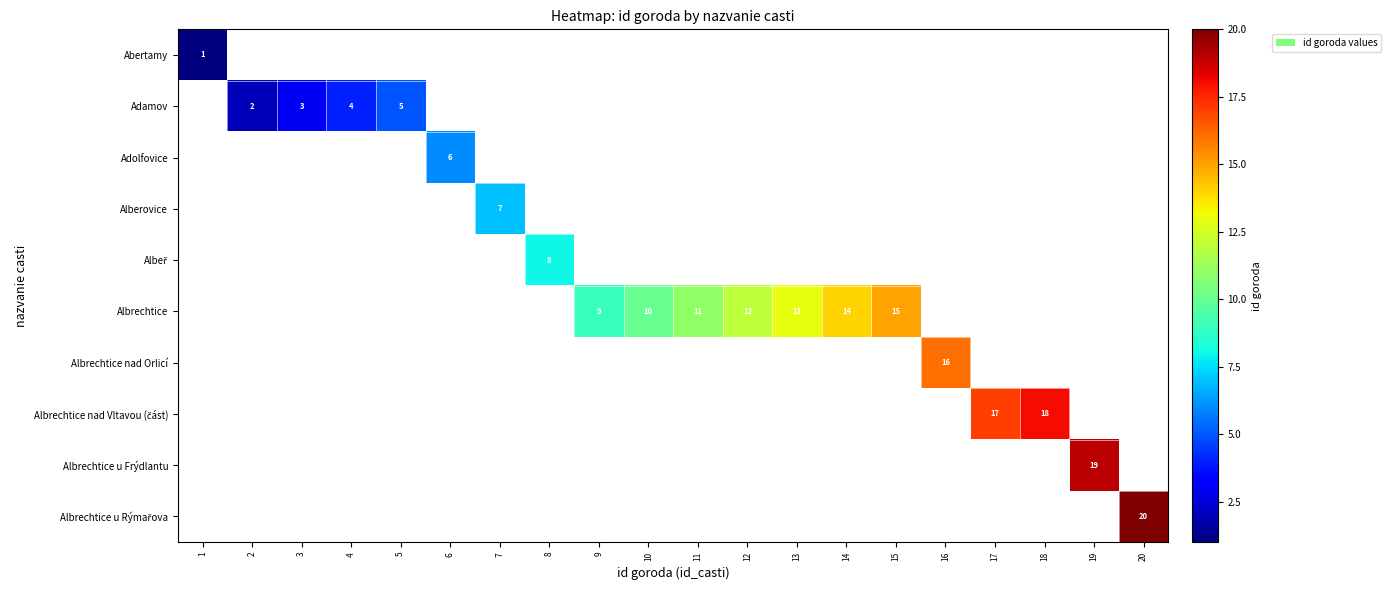

True or false: Albrechtice has a value of 14 at 14.

True